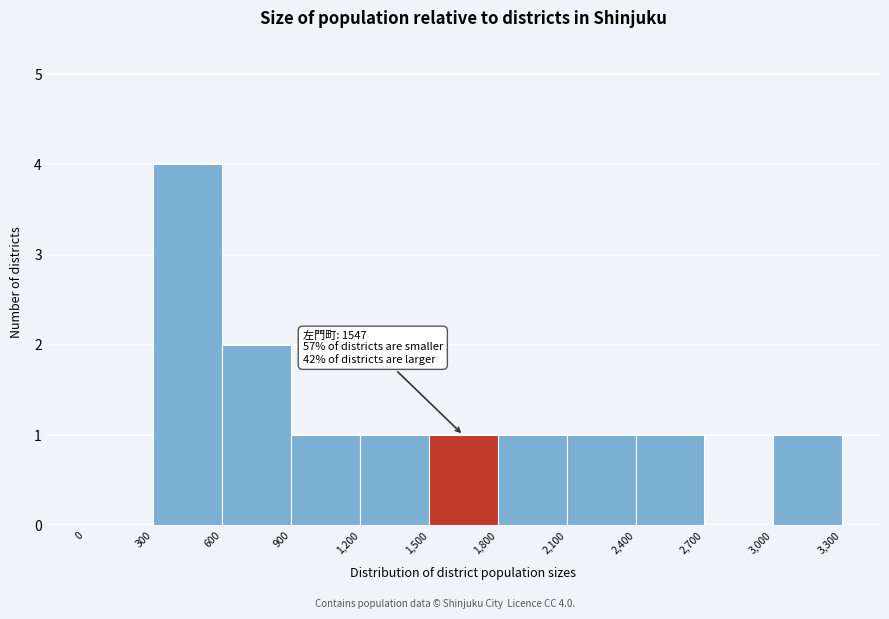

Over which range of the x-axis is the bar tallest?

300 to 600